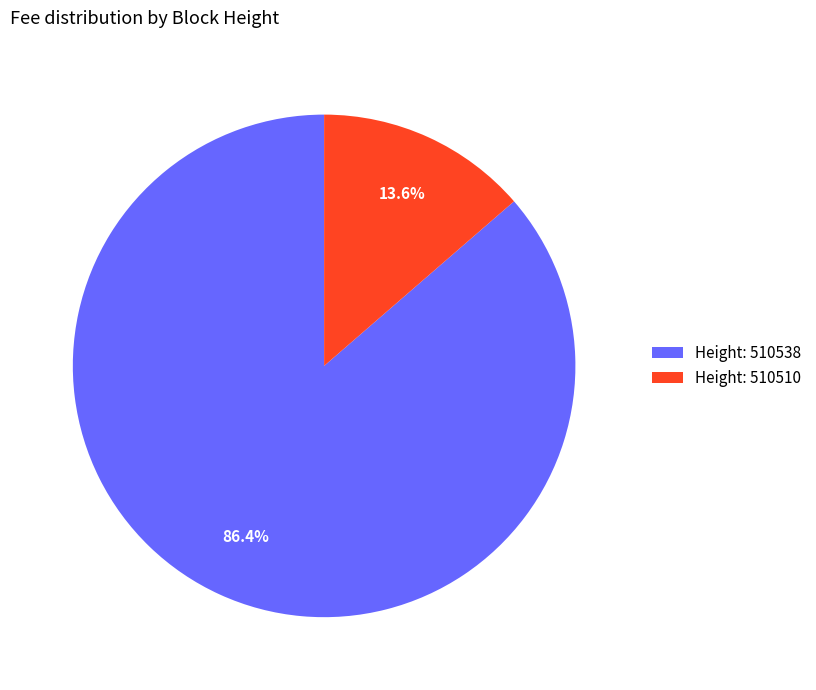

What portion of the pie excludes Height: 510510?

86.4%